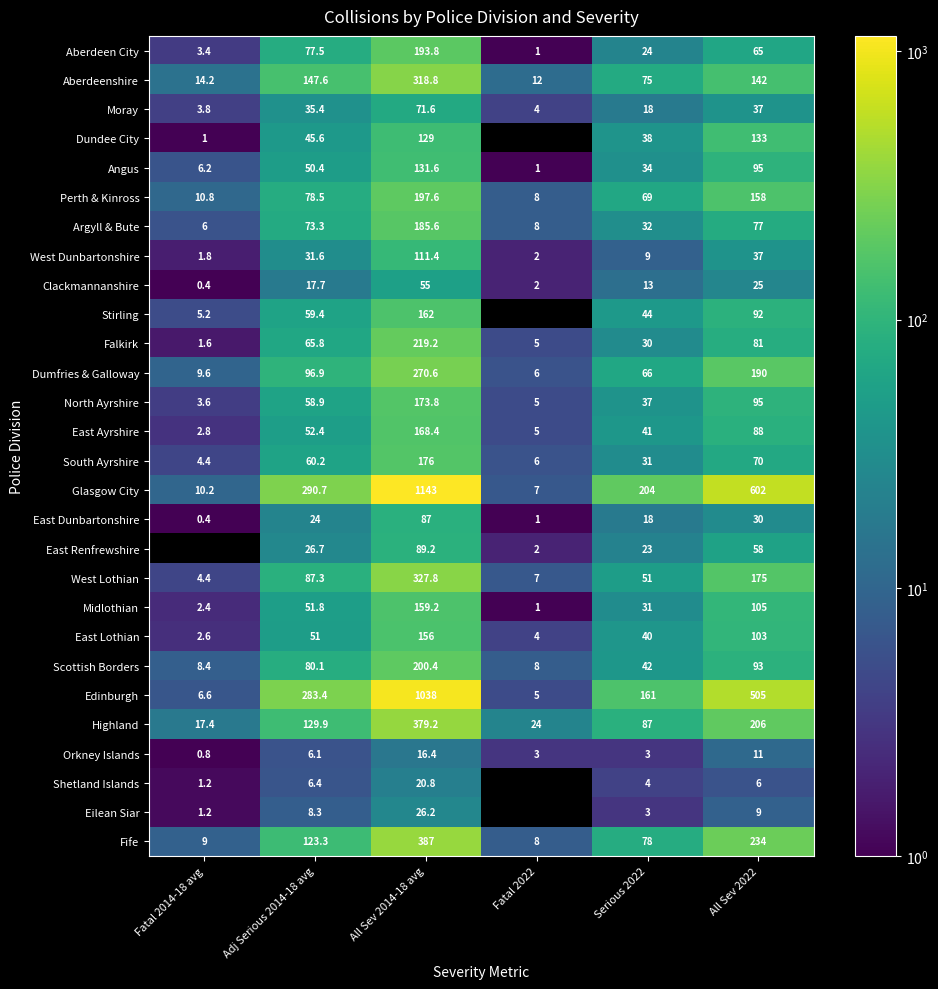

List the labels in order of Highland value, largest first.

All Sev 2014-18 avg, All Sev 2022, Adj Serious 2014-18 avg, Serious 2022, Fatal 2022, Fatal 2014-18 avg